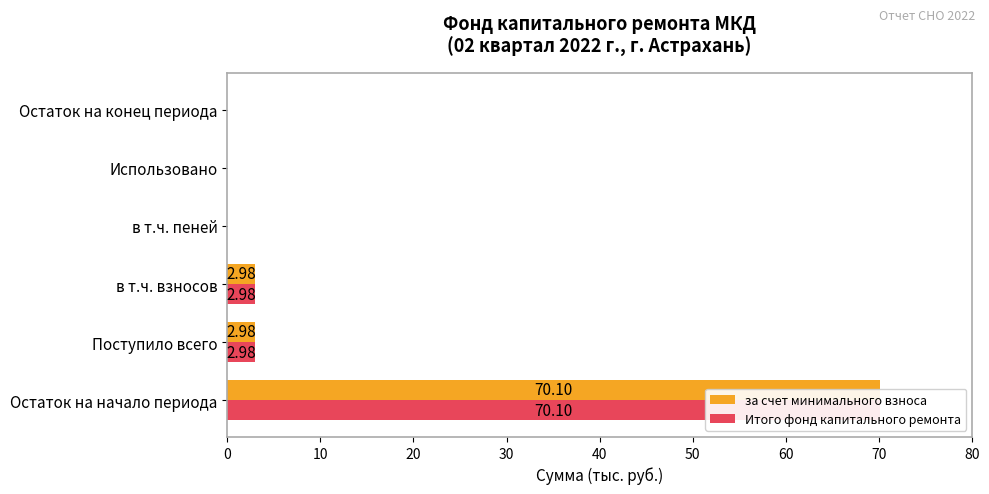

The value of за счет минимального взноса at 50 is 0.0. True or false?

True